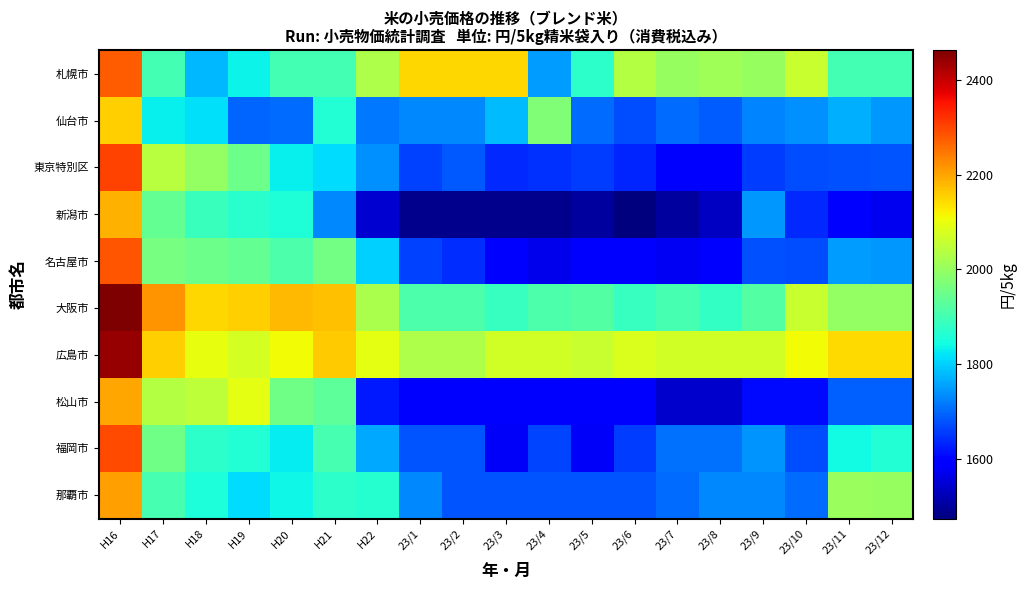

Reading left to right, list all the values displayed in this chart.

札幌市: H16=2275	H17=1901	H18=1775	H19=1836	H20=1900	H21=1899	H22=2027	23/1=2148	23/2=2148	23/3=2147	23/4=1750	23/5=1873	23/6=2034	23/7=2001	23/8=2014	23/9=2001	23/10=2060	23/11=1900	23/12=1900
仙台市: H16=2155	H17=1831	H18=1817	H19=1696	H20=1703	H21=1863	H22=1716	23/1=1729	23/2=1729	23/3=1780	23/4=1973	23/5=1703	23/6=1671	23/7=1703	23/8=1687	23/9=1728	23/10=1736	23/11=1770	23/12=1746
東京特別区: H16=2303	H17=2040	H18=1996	H19=1950	H20=1832	H21=1812	H22=1739	23/1=1662	23/2=1683	23/3=1636	23/4=1646	23/5=1658	23/6=1633	23/7=1594	23/8=1587	23/9=1658	23/10=1673	23/11=1677	23/12=1680
新潟市: H16=2185	H17=1940	H18=1888	H19=1871	H20=1857	H21=1732	H22=1543	23/1=1488	23/2=1488	23/3=1488	23/4=1488	23/5=1503	23/6=1473	23/7=1502	23/8=1532	23/9=1747	23/10=1637	23/11=1598	23/12=1573
名古屋市: H16=2284	H17=1963	H18=1952	H19=1940	H20=1912	H21=1958	H22=1799	23/1=1660	23/2=1640	23/3=1600	23/4=1569	23/5=1588	23/6=1600	23/7=1574	23/8=1600	23/9=1675	23/10=1674	23/11=1750	23/12=1744
大阪市: H16=2463	H17=2219	H18=2147	H19=2154	H20=2179	H21=2172	H22=2025	23/1=1911	23/2=1911	23/3=1883	23/4=1911	23/5=1919	23/6=1886	23/7=1903	23/8=1882	23/9=1919	23/10=2057	23/11=1998	23/12=1998
広島市: H16=2442	H17=2154	H18=2096	H19=2076	H20=2110	H21=2159	H22=2095	23/1=2028	23/2=2028	23/3=2070	23/4=2070	23/5=2058	23/6=2083	23/7=2070	23/8=2070	23/9=2070	23/10=2108	23/11=2145	23/12=2145
松山市: H16=2197	H17=2035	H18=2048	H19=2095	H20=1955	H21=1933	H22=1622	23/1=1595	23/2=1595	23/3=1595	23/4=1595	23/5=1595	23/6=1595	23/7=1540	23/8=1540	23/9=1607	23/10=1607	23/11=1690	23/12=1690
福岡市: H16=2294	H17=1953	H18=1873	H19=1862	H20=1827	H21=1906	H22=1760	23/1=1680	23/2=1680	23/3=1580	23/4=1663	23/5=1580	23/6=1657	23/7=1707	23/8=1707	23/9=1741	23/10=1674	23/11=1844	23/12=1861
那覇市: H16=2204	H17=1903	H18=1855	H19=1810	H20=1839	H21=1875	H22=1865	23/1=1730	23/2=1680	23/3=1680	23/4=1680	23/5=1680	23/6=1680	23/7=1705	23/8=1730	23/9=1730	23/10=1705	23/11=2005	23/12=2000